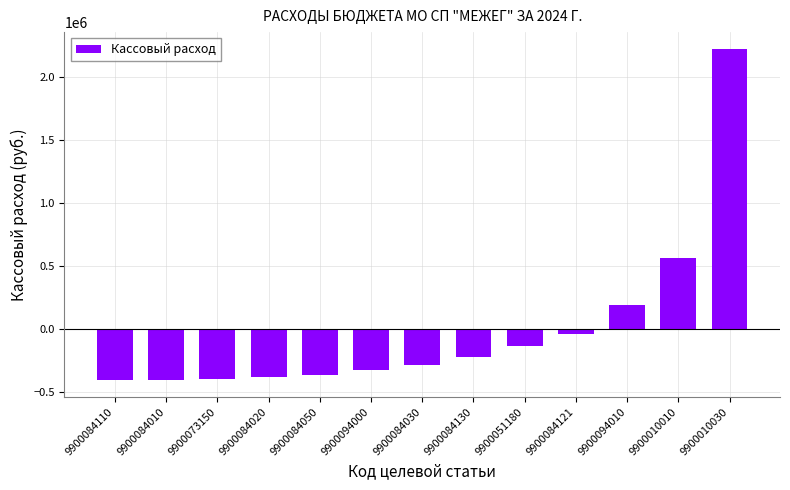

What is the sum of the values at 9900010010 and 9900094010?

756713.9